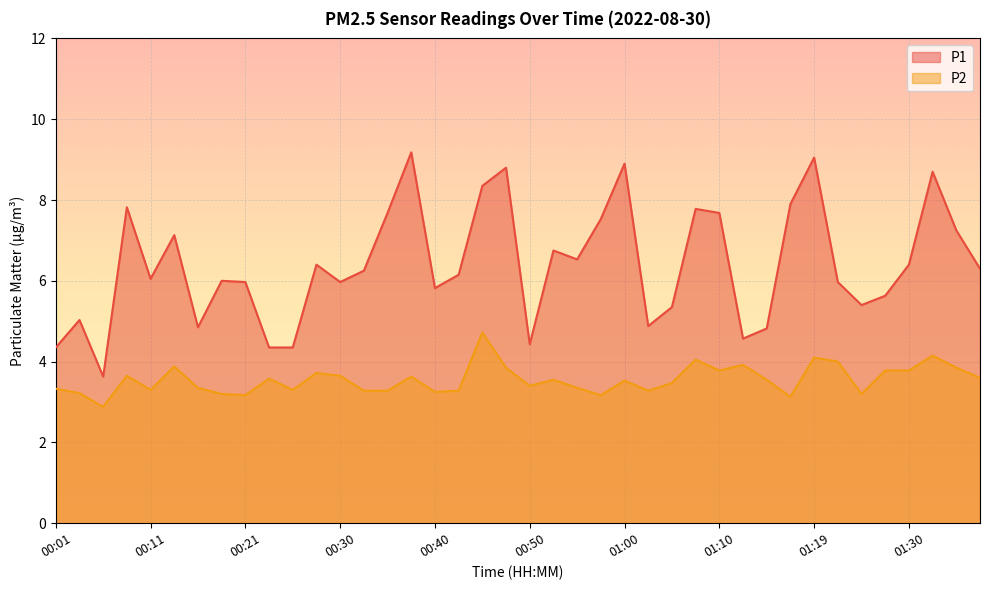

In P2, how many points are lower than both neighbors (excluding endpoints)?

11